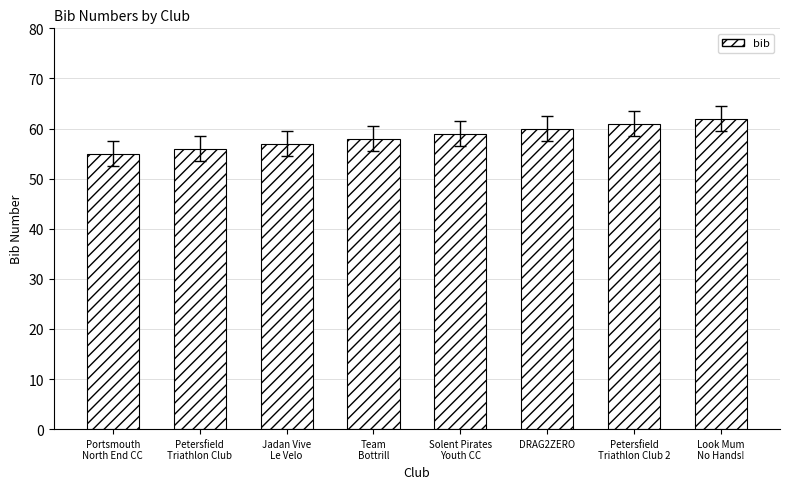

Count the values in the range 57 to 61.

5